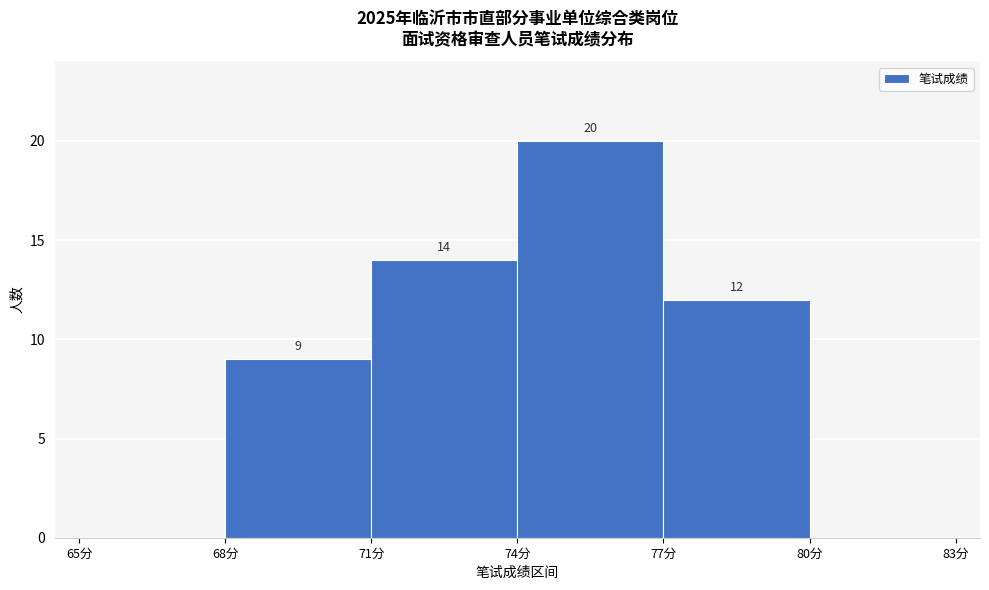

Over which range of the x-axis is the bar tallest?

74 to 77